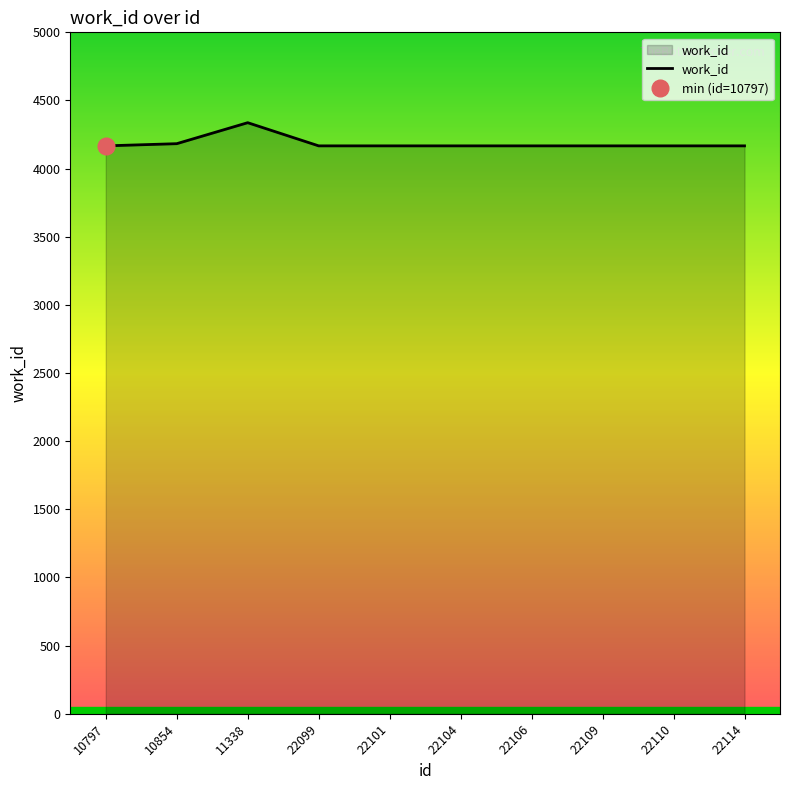

Approximately how many times larger is the value at 22104 compared to 22109?

1.0